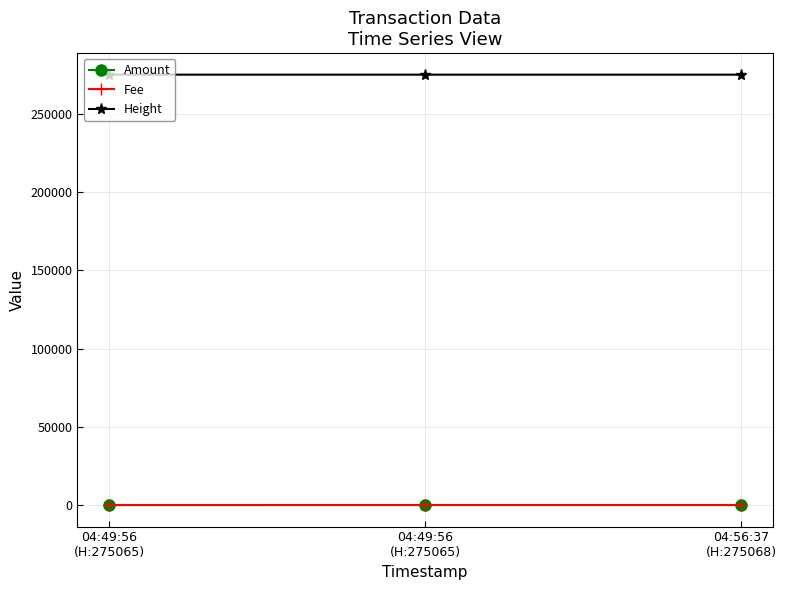

Which category has the highest value in the Height series?

04:49:56
(H:275065)